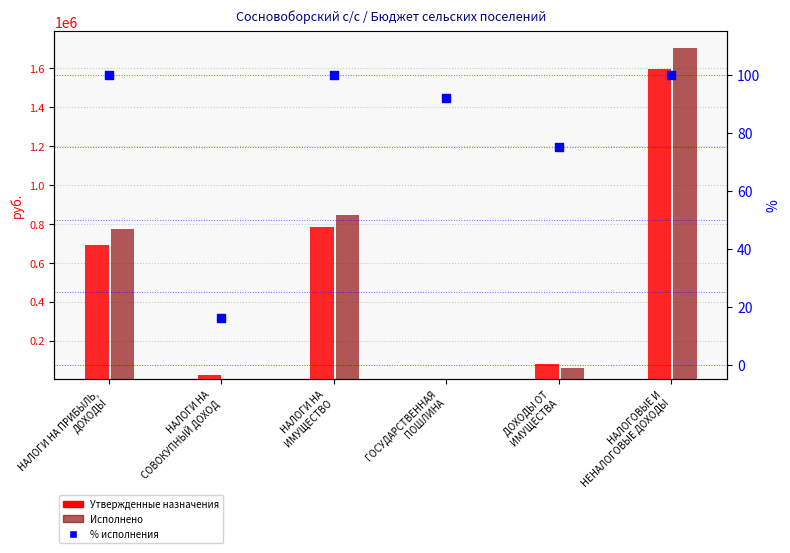

Which series contains the highest Y value?

Исполнено